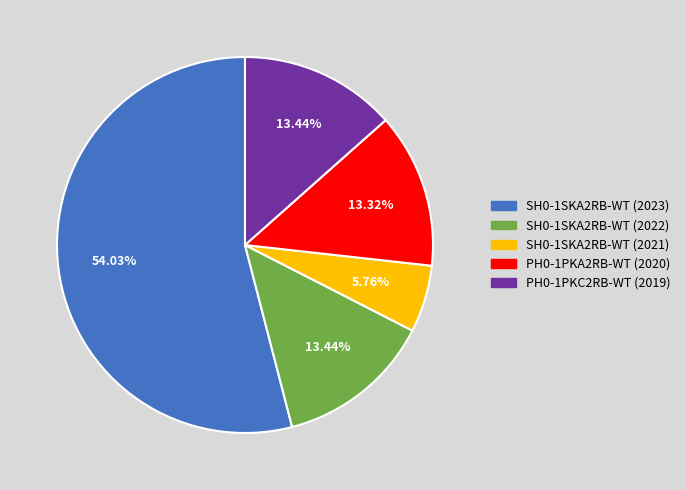

Between SH0-1SKA2RB-WT (2021) and PH0-1PKA2RB-WT (2020), which is larger?

PH0-1PKA2RB-WT (2020)